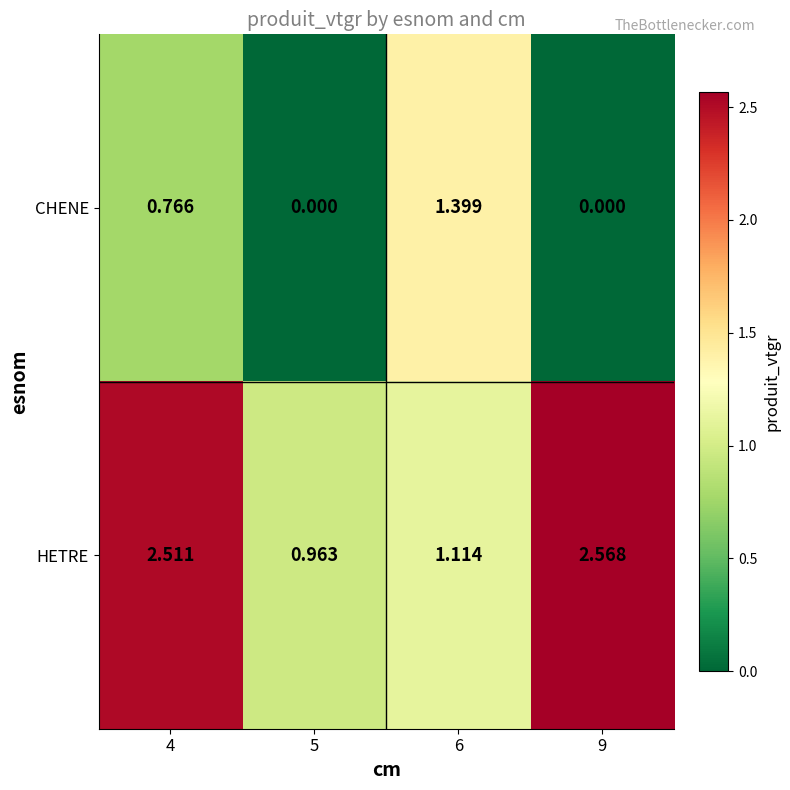

How many values in the HETRE series exceed 2?

2